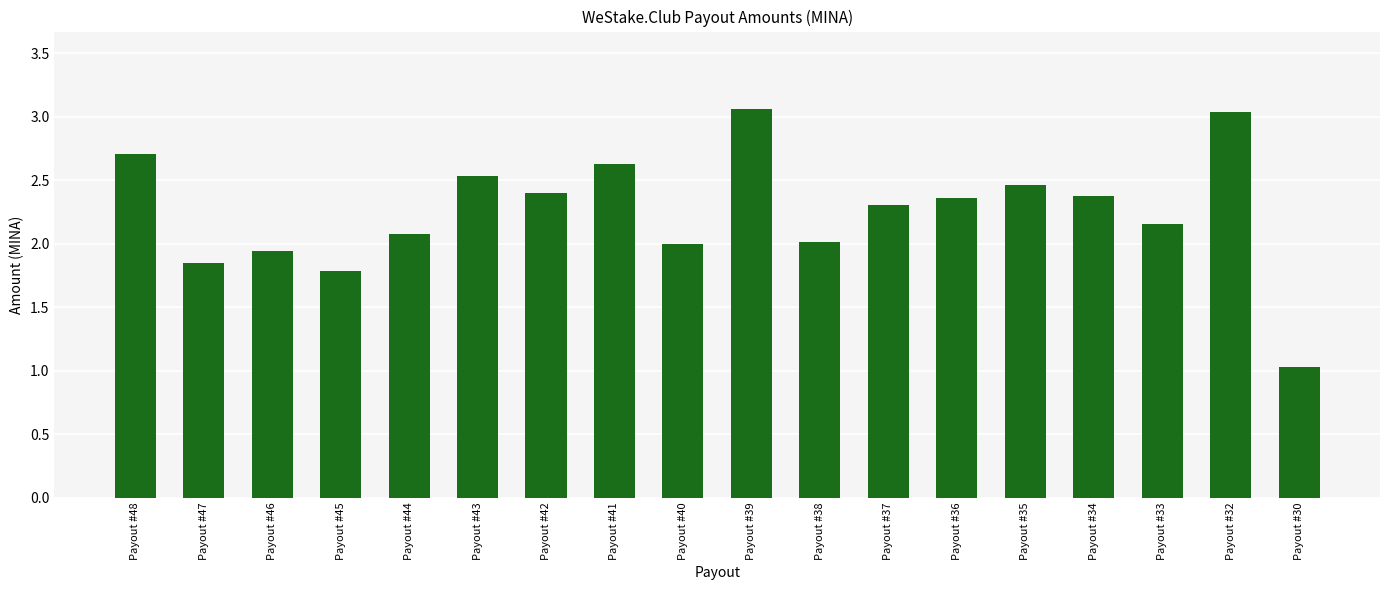

What is the change in value from Payout #47 to Payout #35?

+0.6